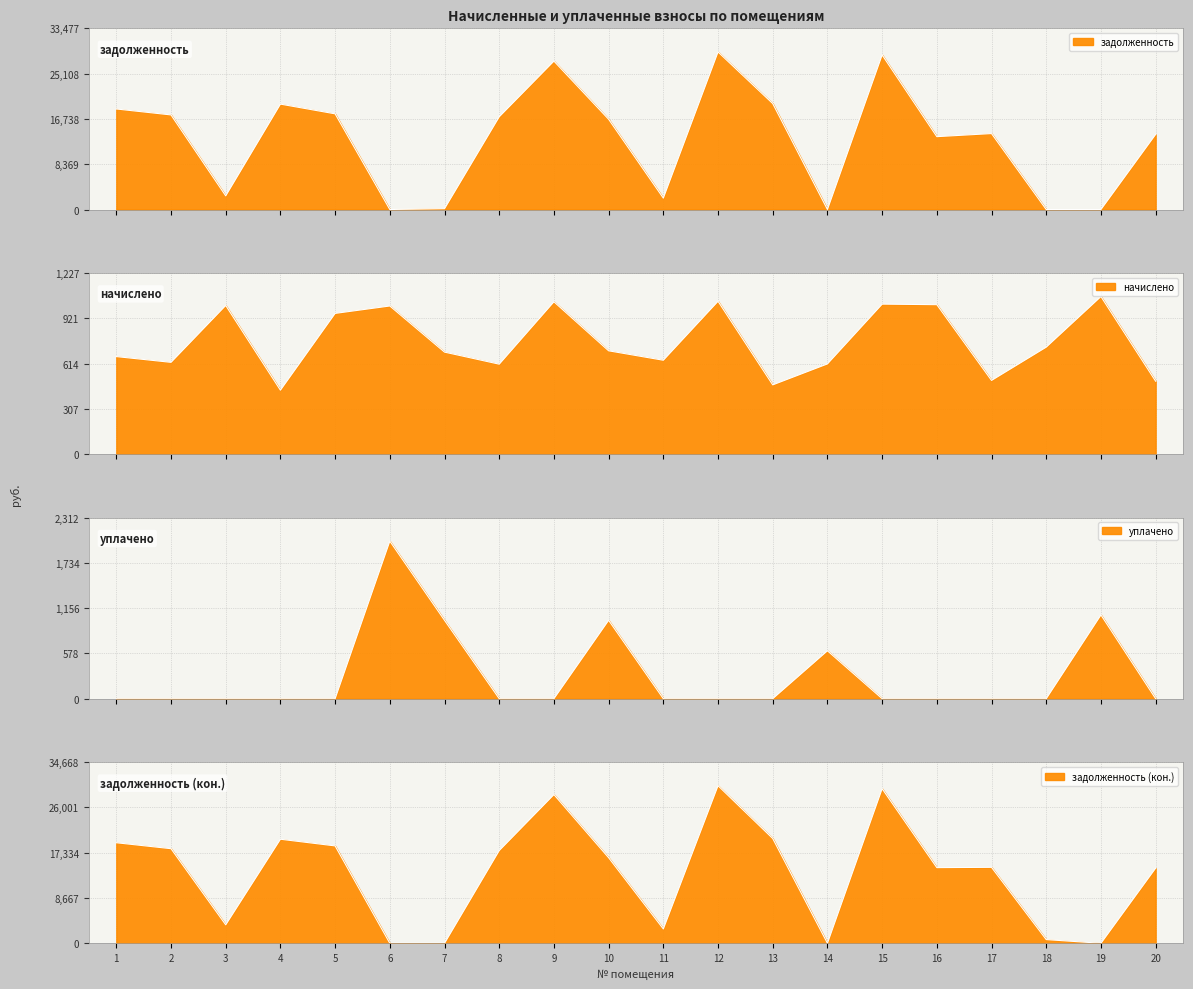

List the labels in order of начислено value, smallest first.

4, 13, 20, 17, 8, 14, 2, 11, 1, 7, 10, 18, 5, 6, 3, 16, 15, 9, 12, 19